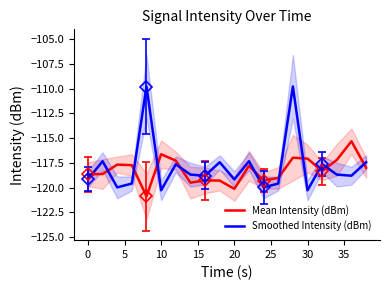

Rank the series by their maximum value, from highest to lowest.

Smoothed Intensity (dBm), Mean Intensity (dBm)